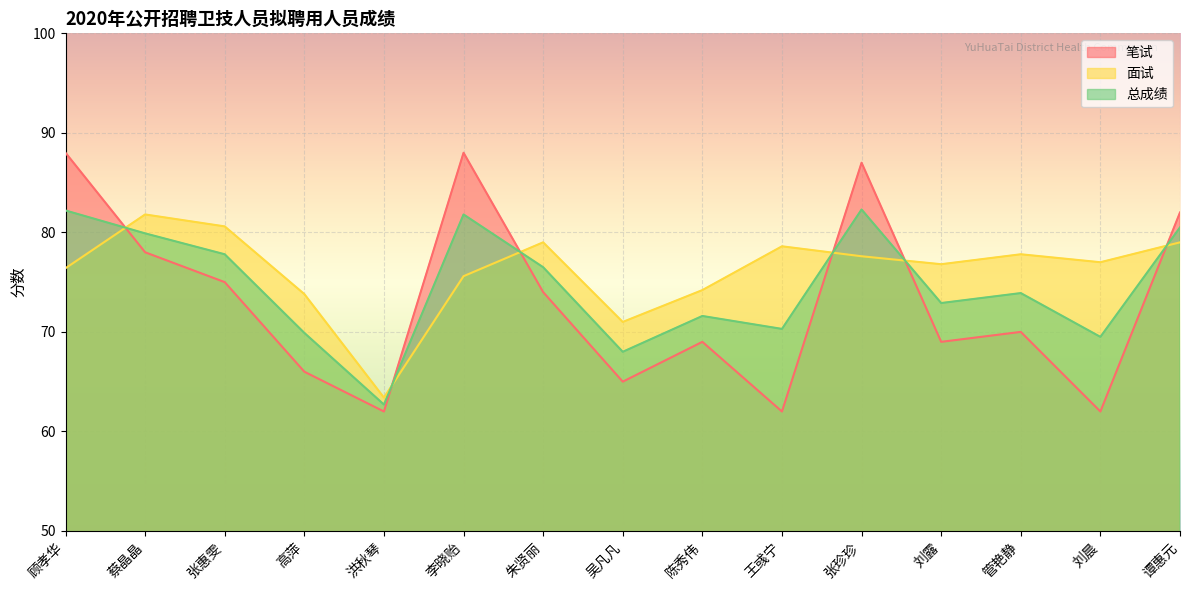

At which label is 总成绩 closest to 72?

陈秀伟